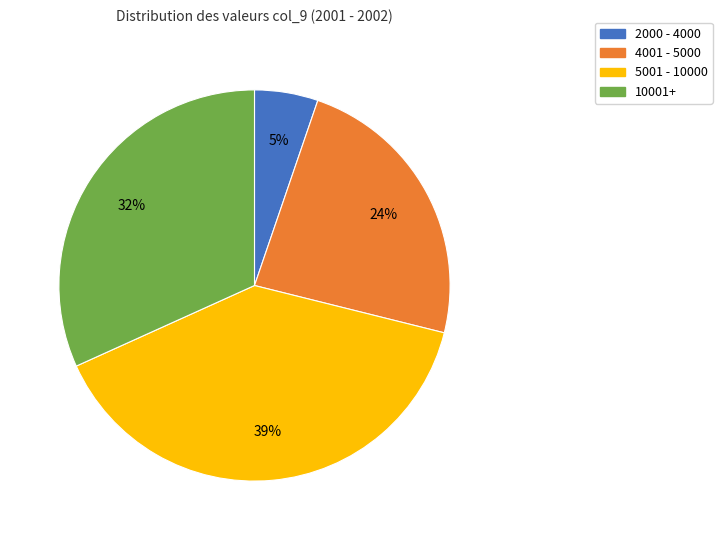

Is there a majority slice in this chart?

No